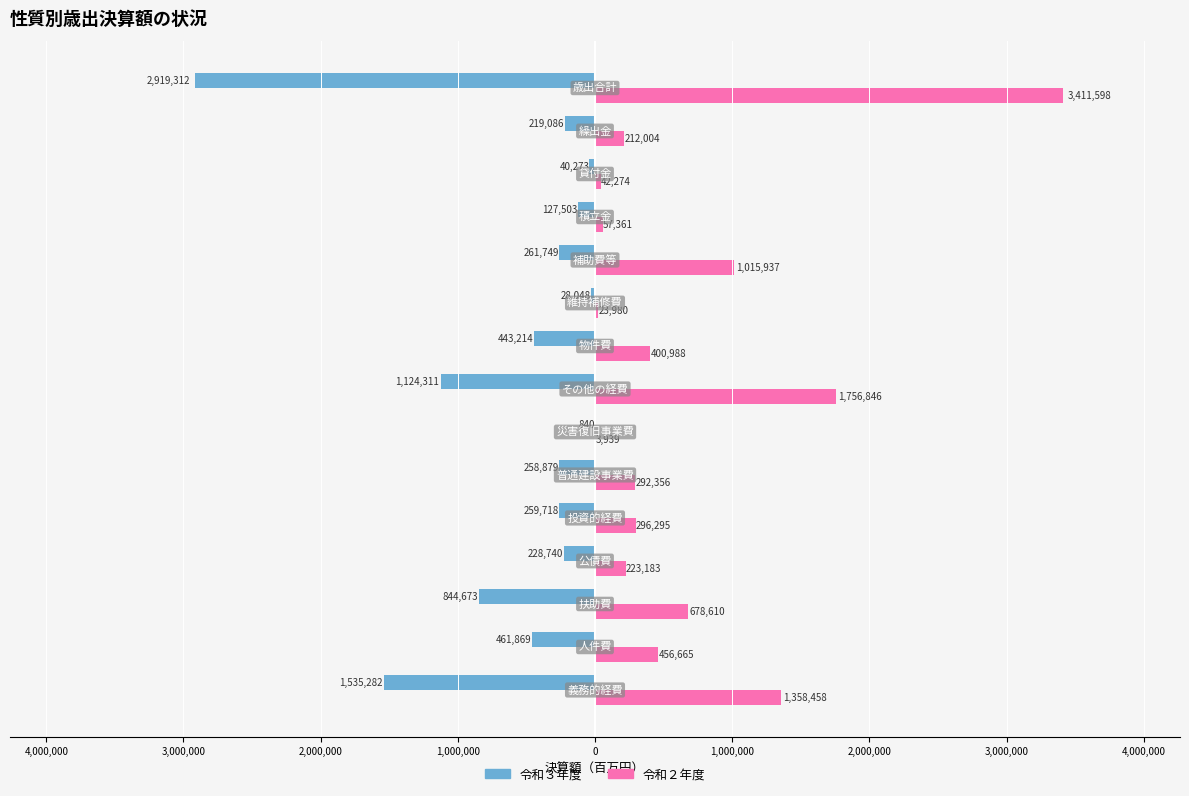

What are all the series names shown in the legend?

令和３年度, 令和２年度